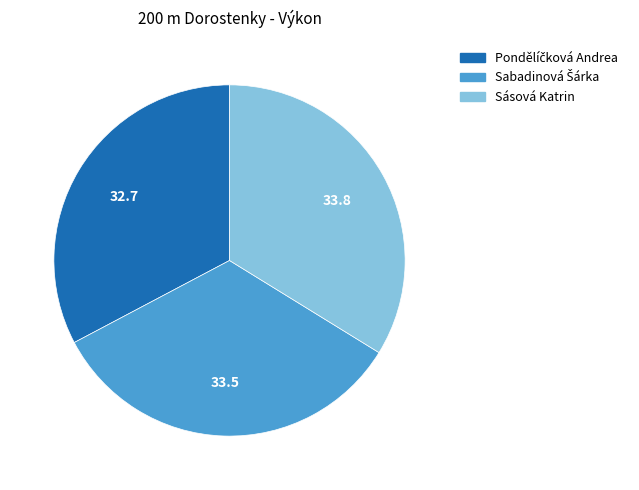

Is there any slice that represents more than half of the pie?

No